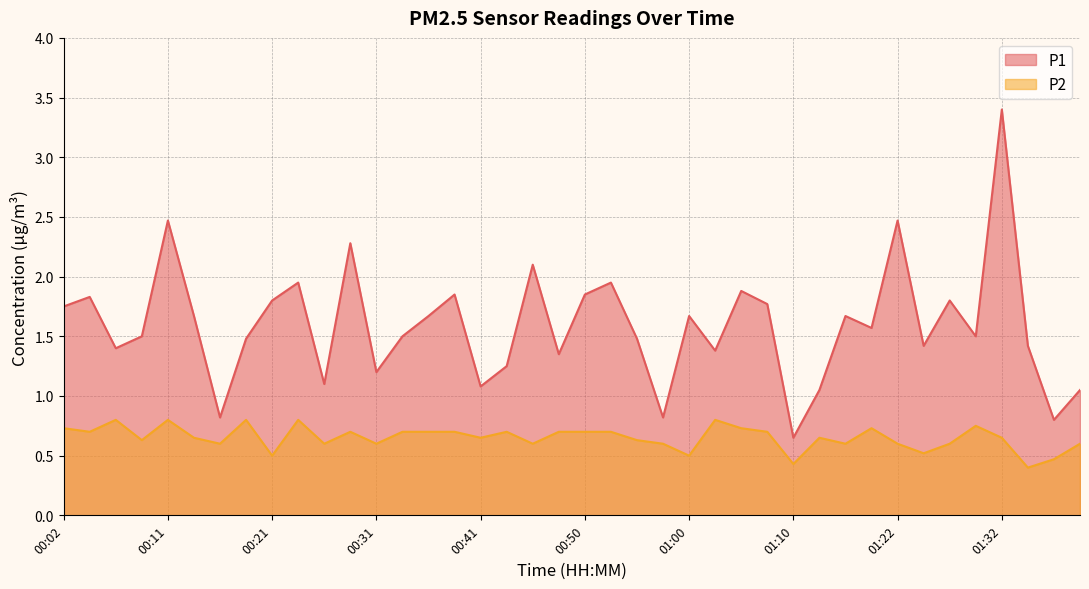

How many lines are shown in the chart?

2